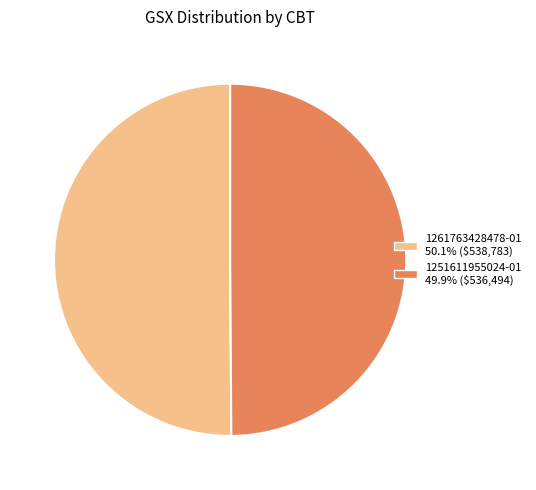

What is the ratio of the value at 1251611955024-01 to the value at 1261763428478-01?

1.0